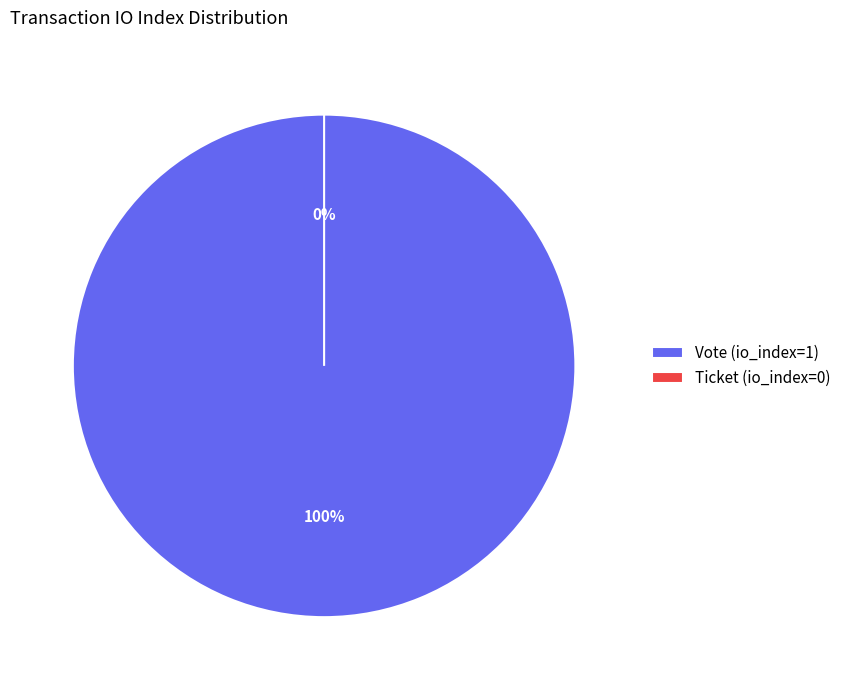

To the nearest percent, what portion does Vote (io_index=1) represent?

100%